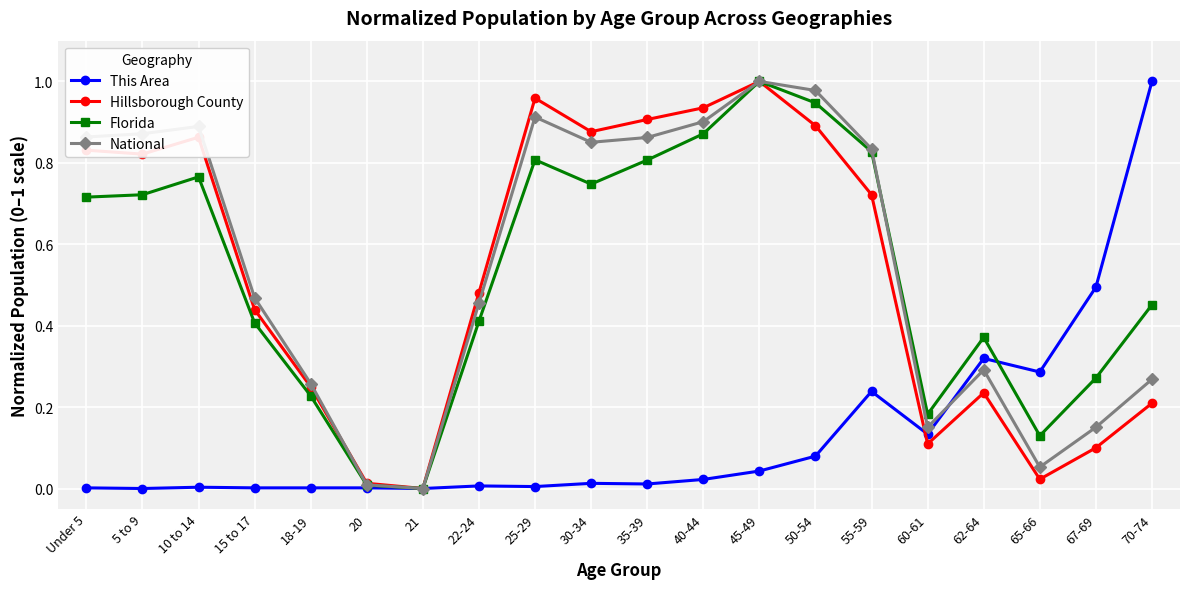

What are all the series names shown in the legend?

This Area, Hillsborough County, Florida, National